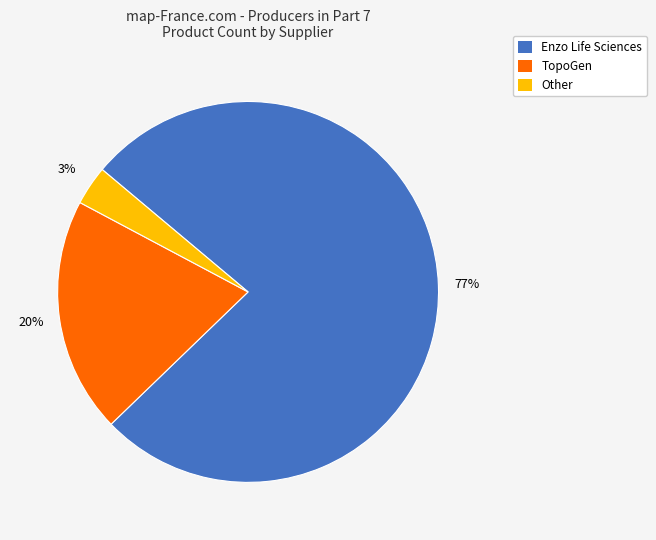

Which has a higher value, Other or Enzo Life Sciences?

Enzo Life Sciences